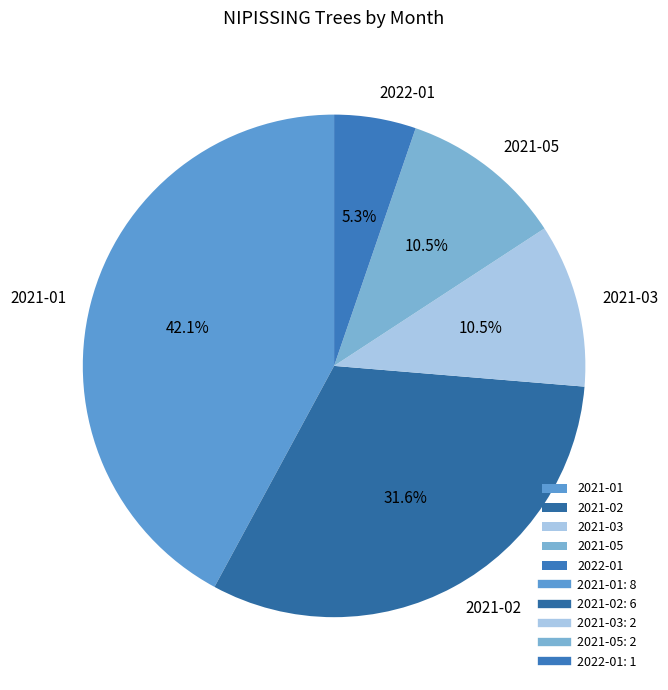

What percentage is NOT represented by 2021-01?

57.9%